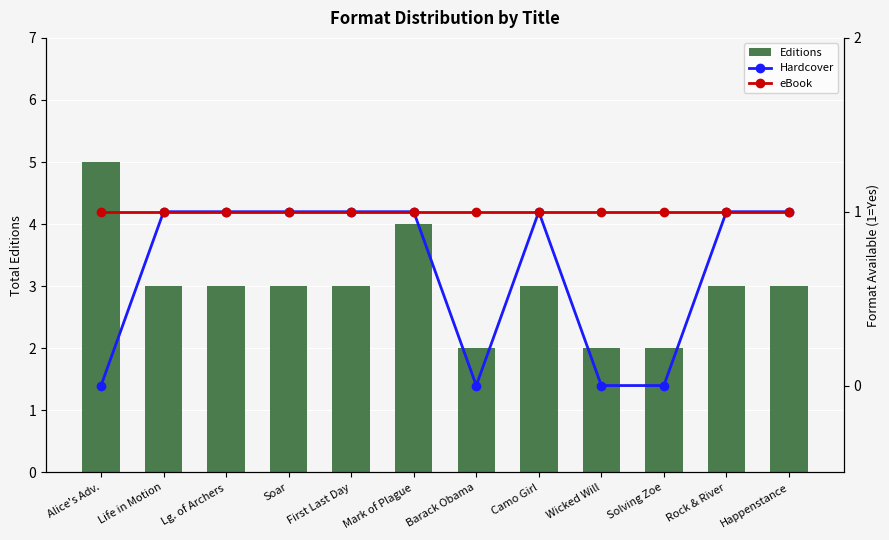

Where does the Editions series first go above 3?

Alice's Adv.